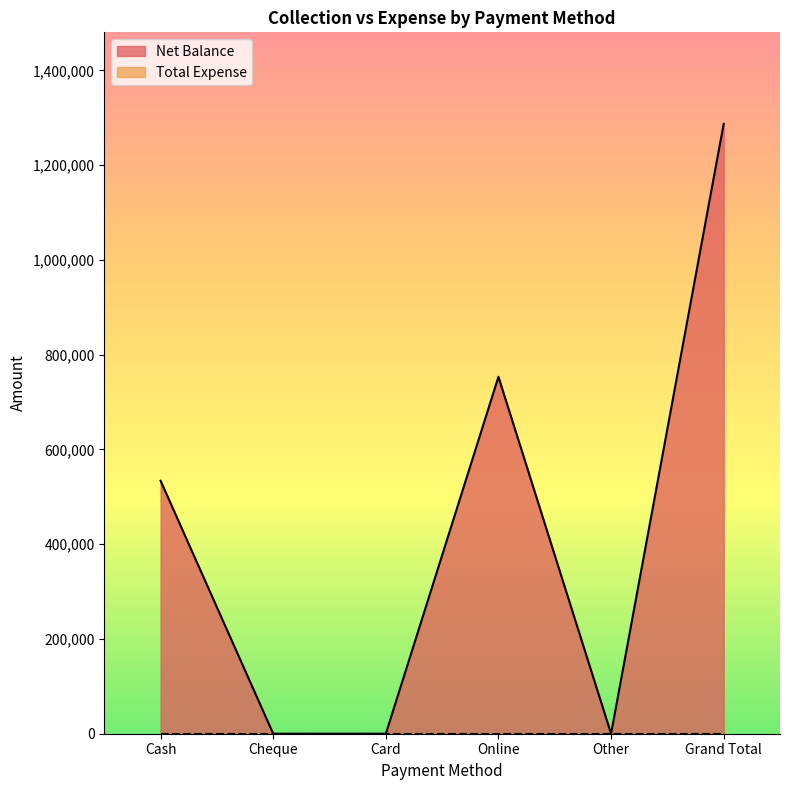

Where is the data nearest to the value 643714?

Cash